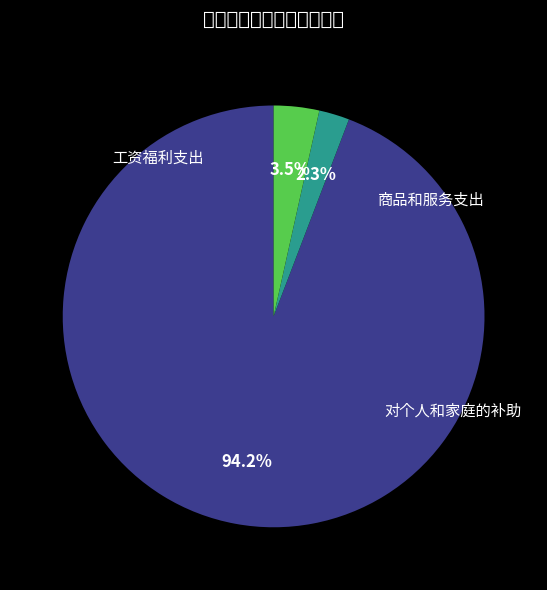

Which has a higher value, 商品和服务支出 or 工资福利支出?

工资福利支出